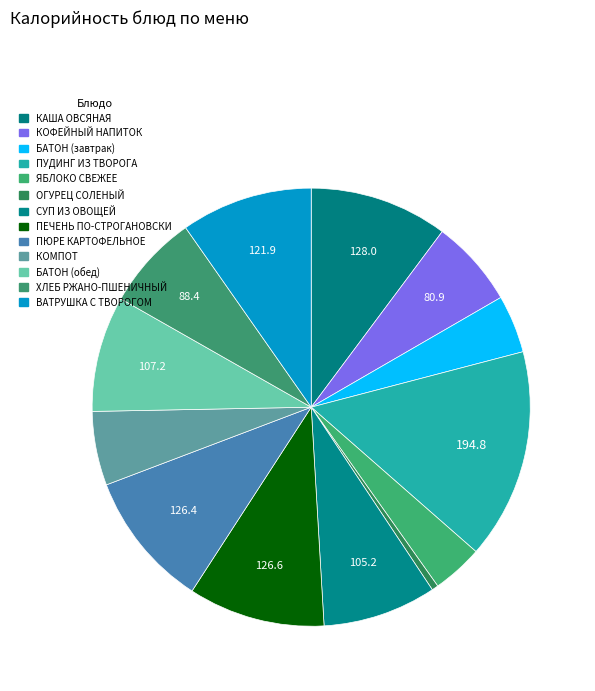

True or false: ПЮРЕ КАРТОФЕЛЬНОЕ accounts for 10% of the total.

True